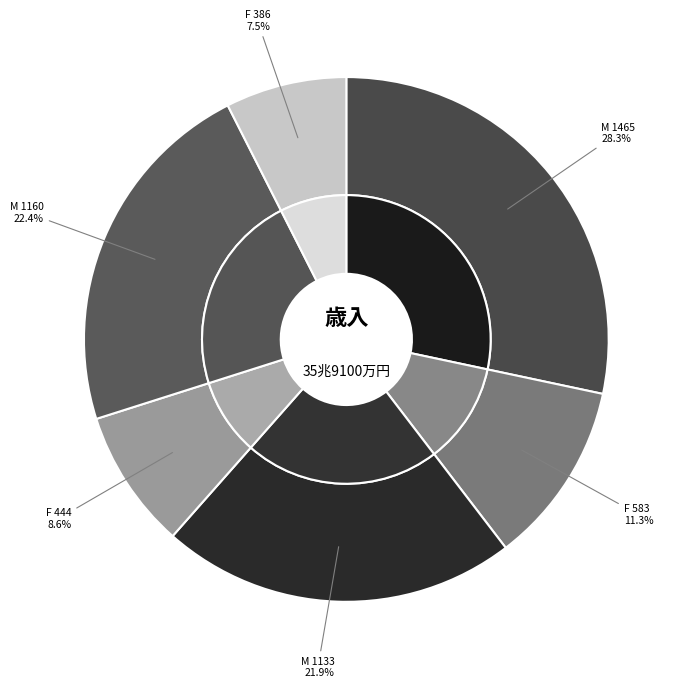

Does Common Shares M 1133 represent more than half of the total?

No